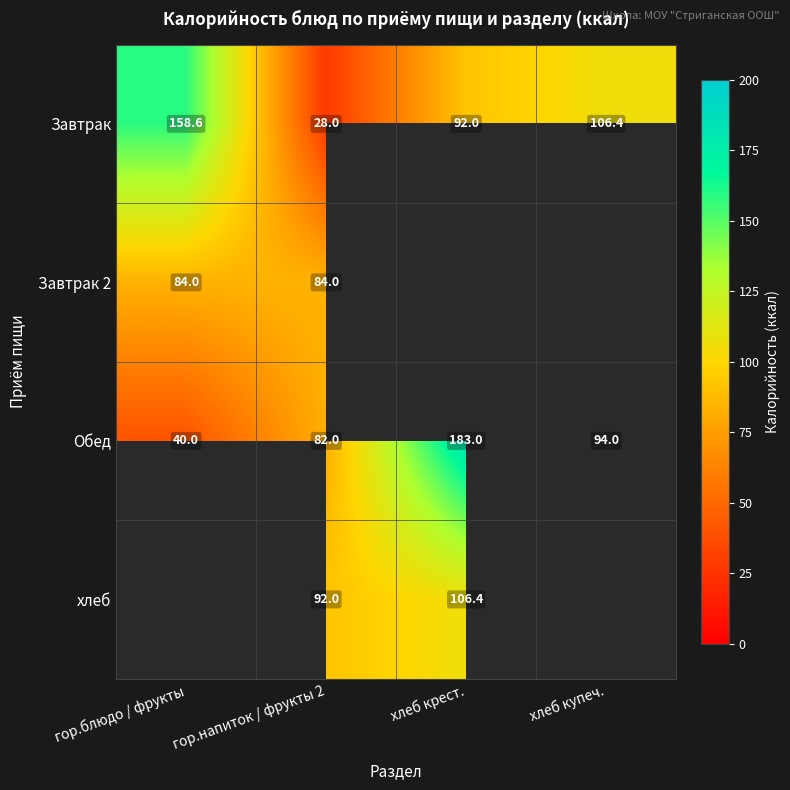

What is the sum of all Обед values?

399.0